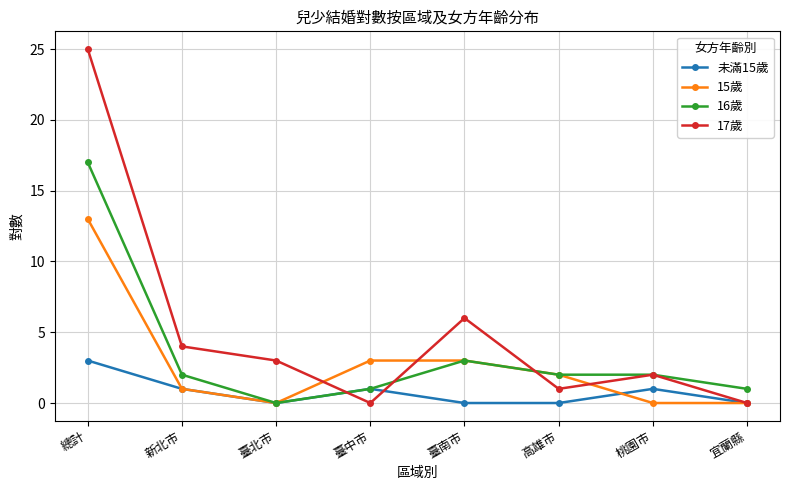

Rank the series at 總計 from highest to lowest value.

17歲, 16歲, 15歲, 未滿15歲